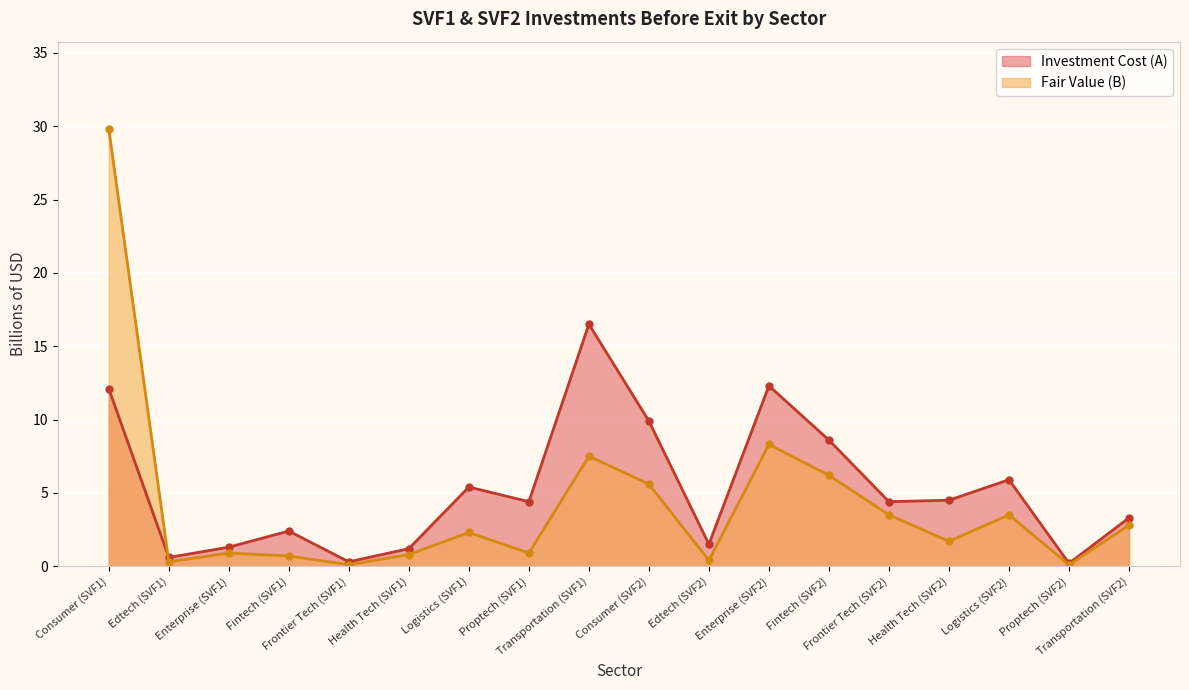

How many values in the Investment Cost (A) series exceed 4?

10